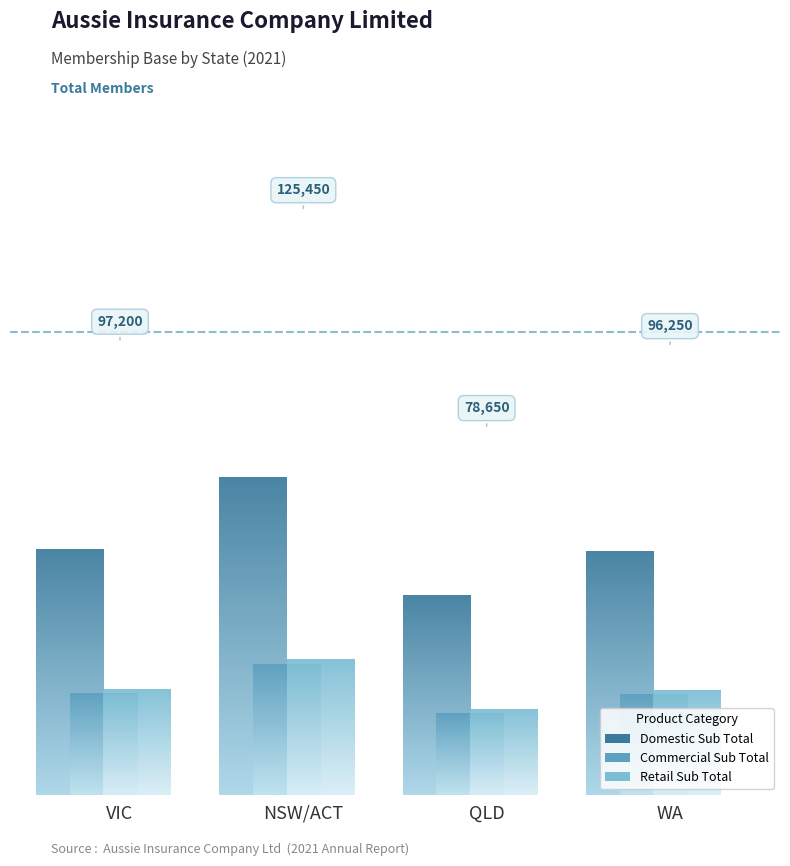

Which category has the lowest value across all series?

QLD